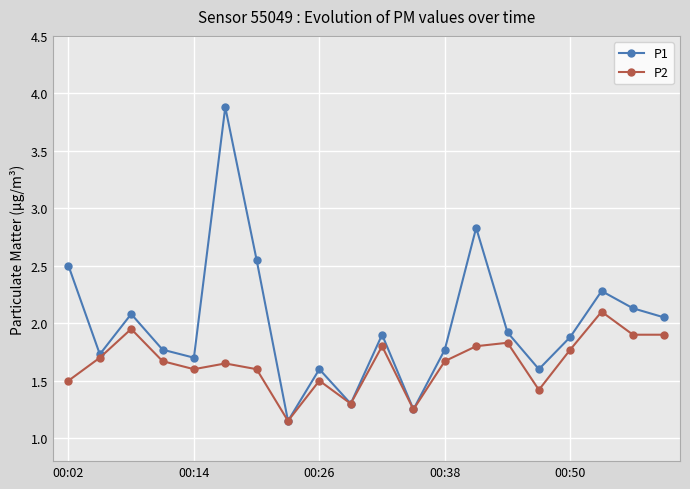

Rank the series by their average value, from highest to lowest.

P1, P2